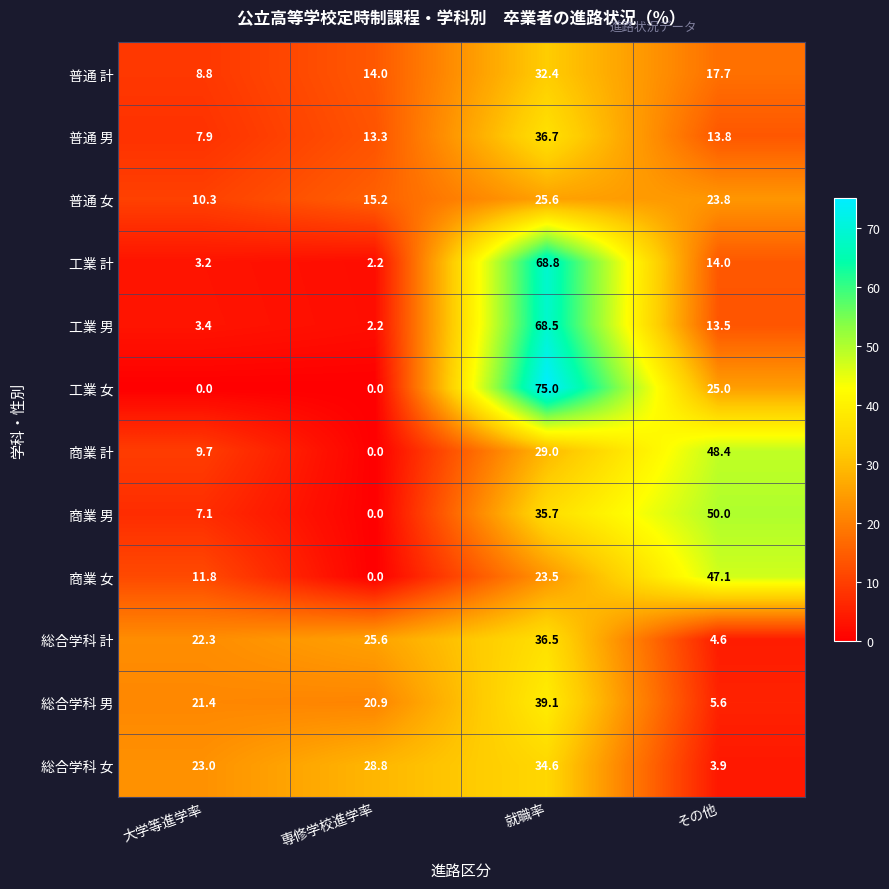

Rank the series at その他 from lowest to highest value.

総合学科 女, 総合学科 計, 総合学科 男, 工業 男, 普通 男, 工業 計, 普通 計, 普通 女, 工業 女, 商業 女, 商業 計, 商業 男